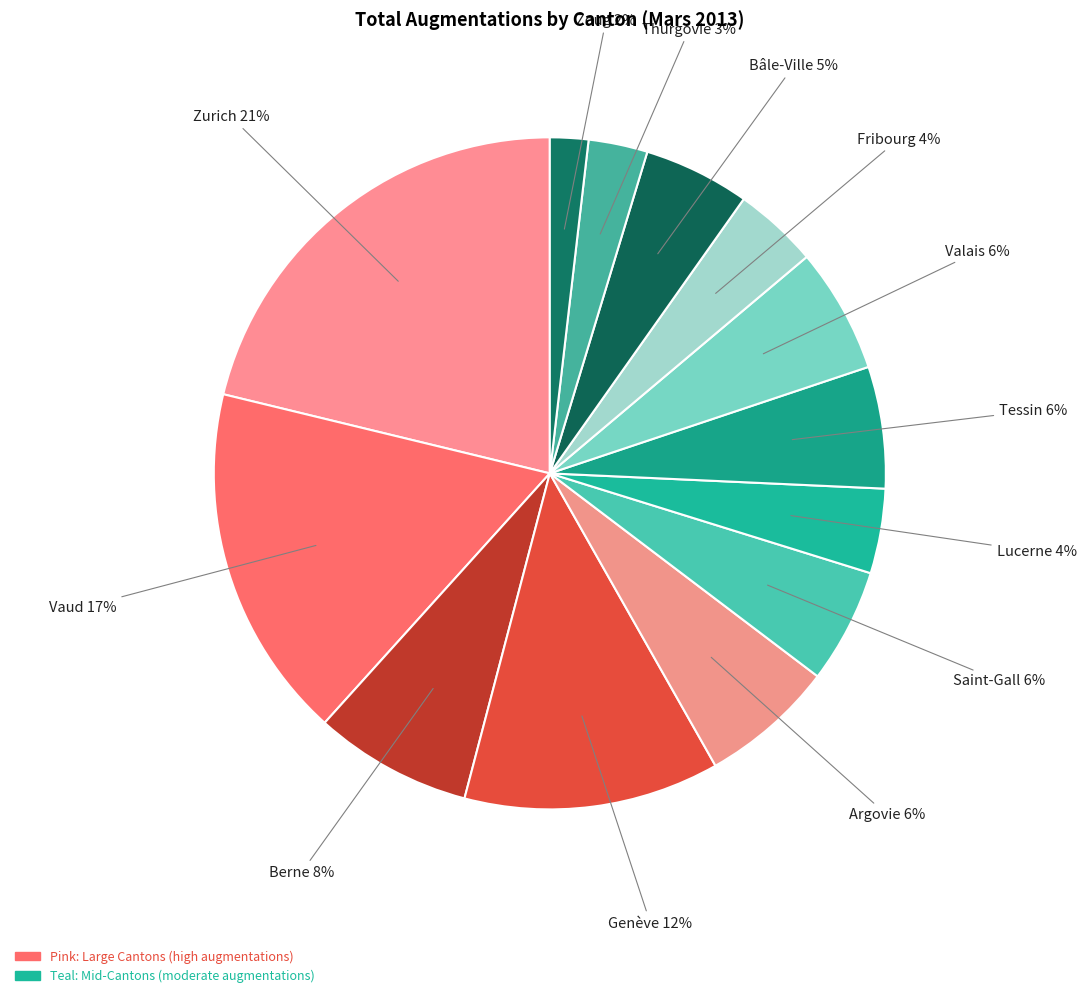

To the nearest percent, what portion does Vaud represent?

17%